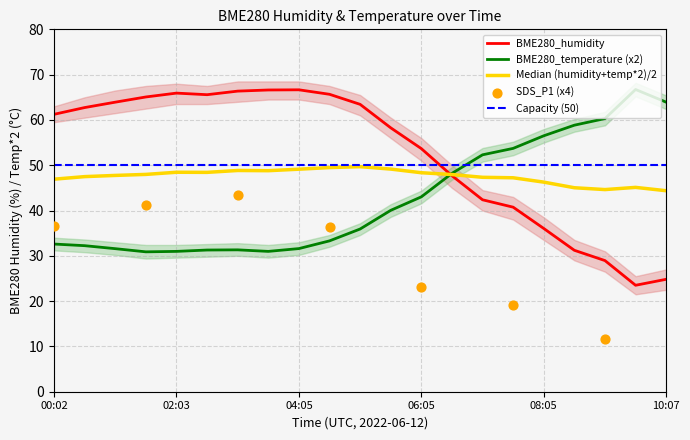

Which series has the largest Y range (max minus min)?

BME280_humidity